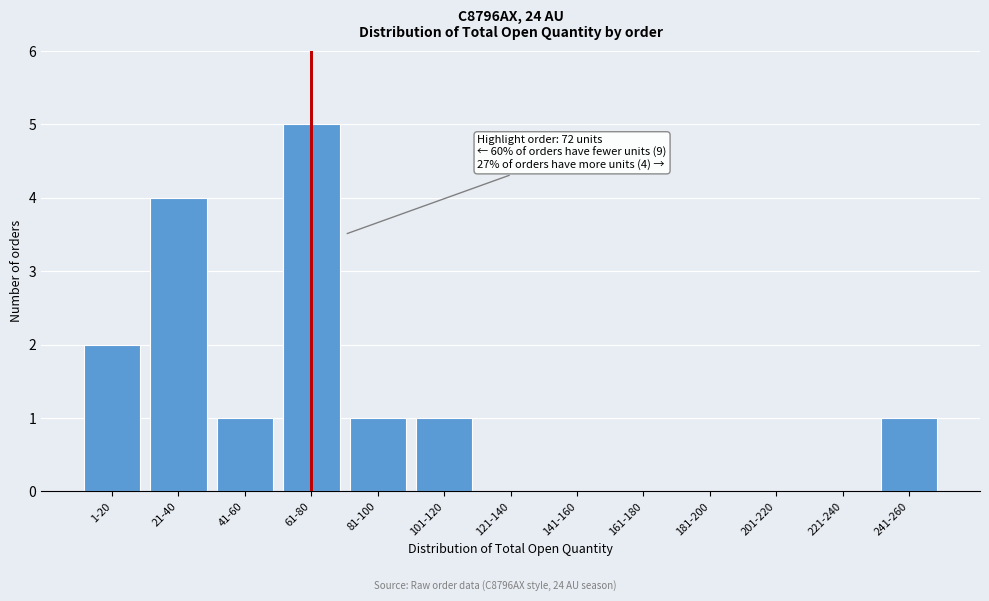

Reading left to right, extract all data points from this chart.

1-20=2	21-40=4	41-60=1	61-80=5	81-100=1	101-120=1	121-140=0	141-160=0	161-180=0	181-200=0	201-220=0	221-240=0	241-260=1